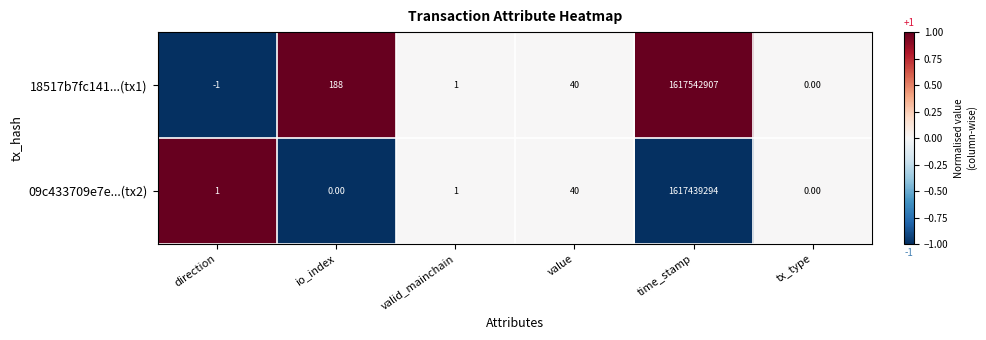

At which category is the sum across all series the highest?

time_stamp